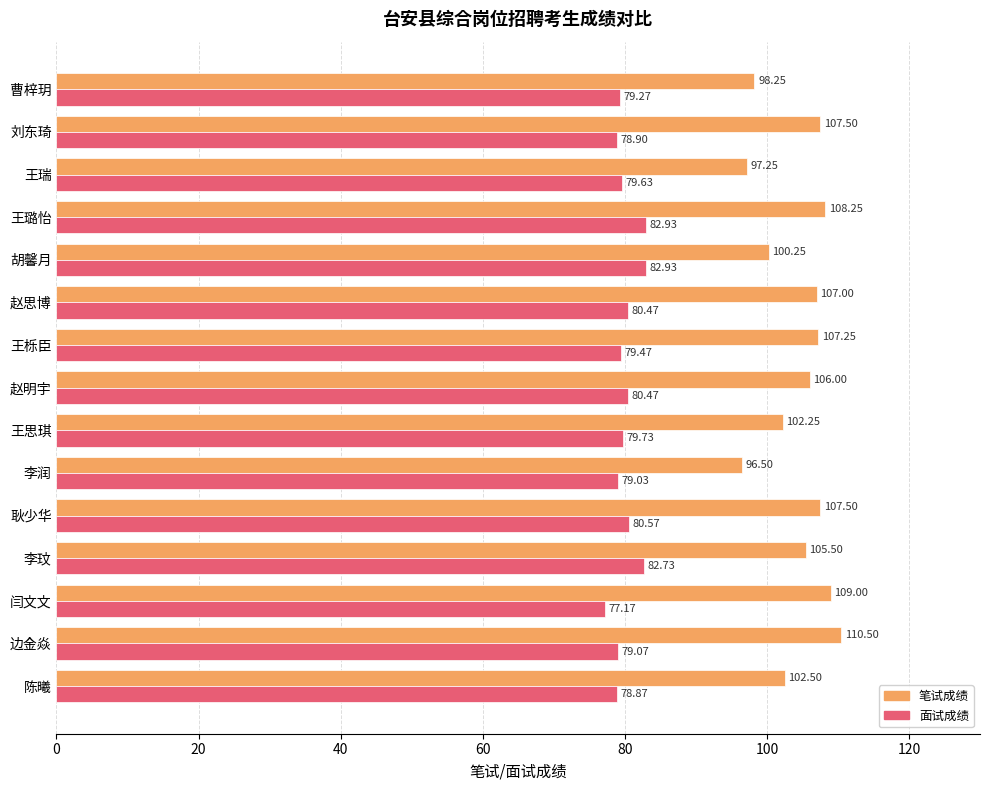

Which series has the largest range (max minus min)?

笔试成绩